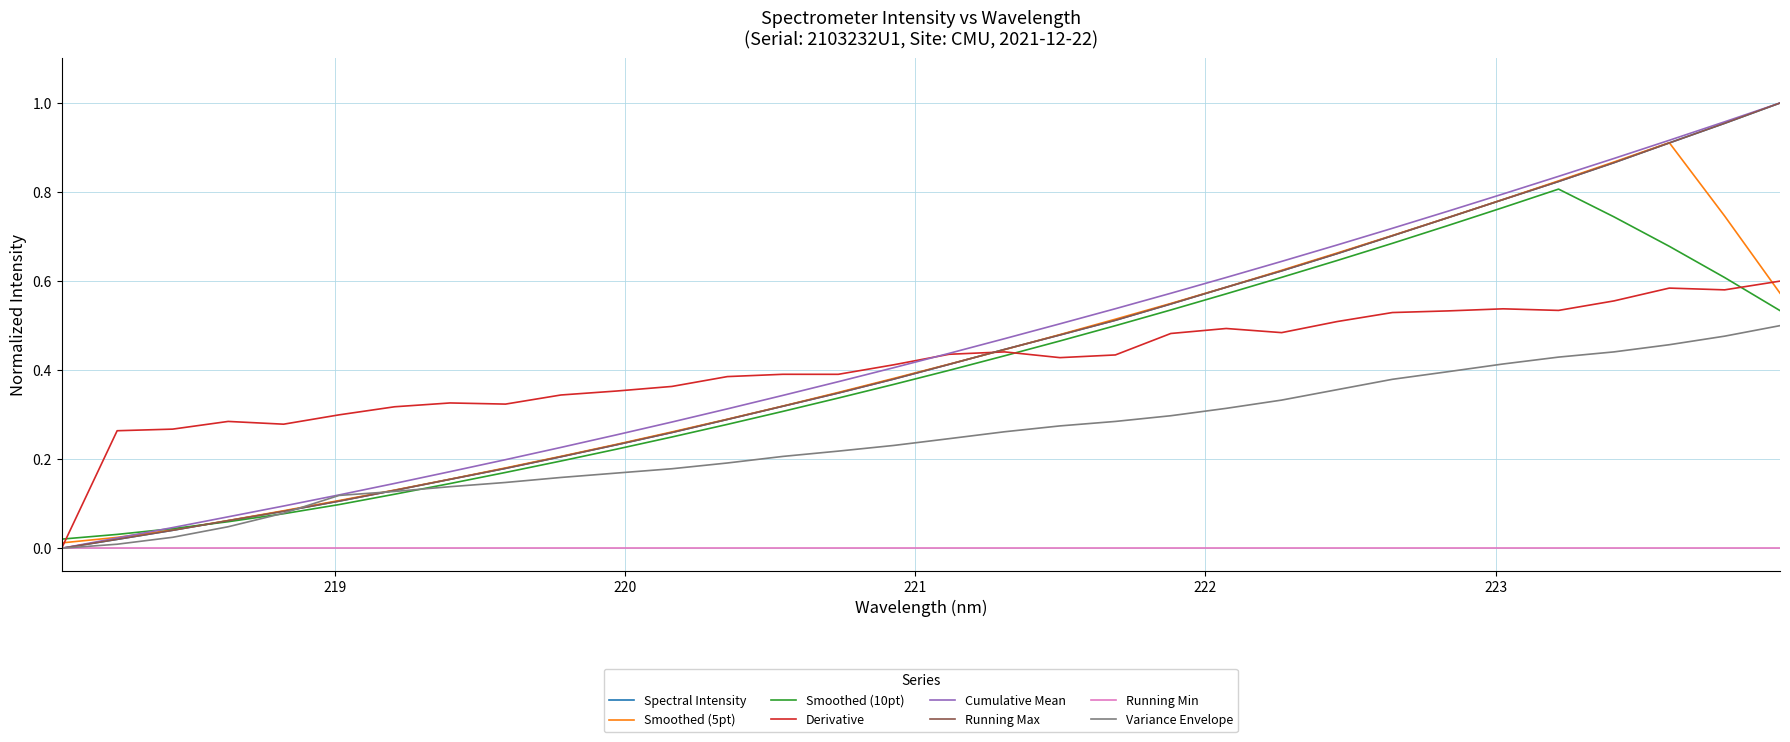

Is this an area chart (filled region under the line)?

No